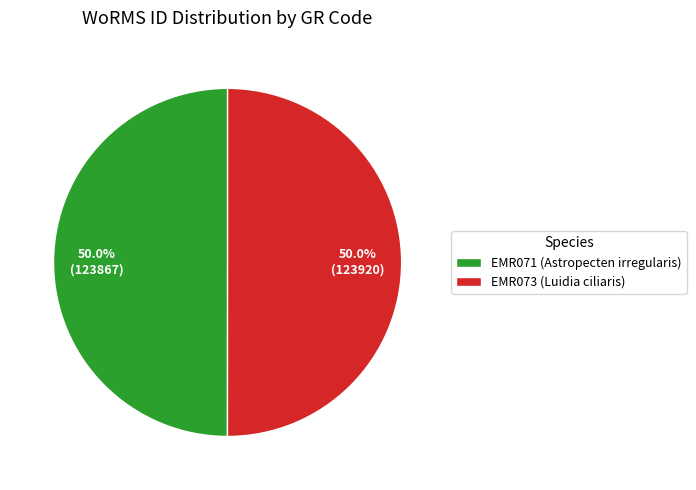

Do EMR071 (Astropecten irregularis) and EMR073 (Luidia ciliaris) together represent more than half of the pie?

Yes